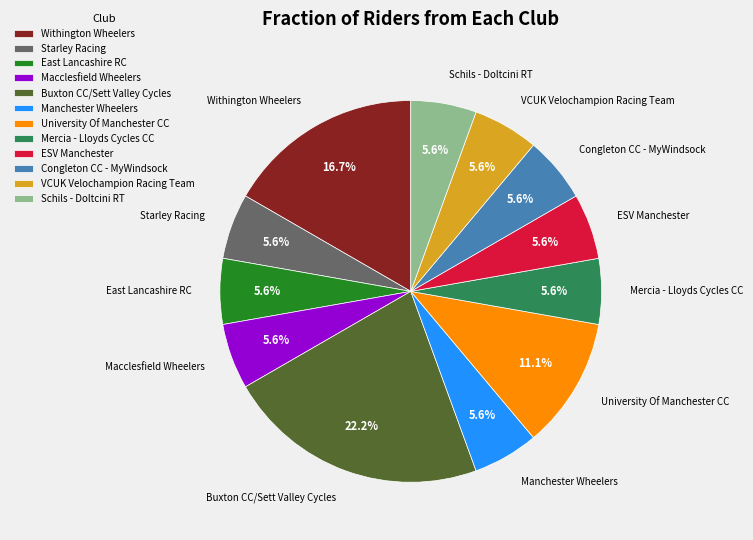

The East Lancashire RC slice represents 6% of the pie. True or false?

True